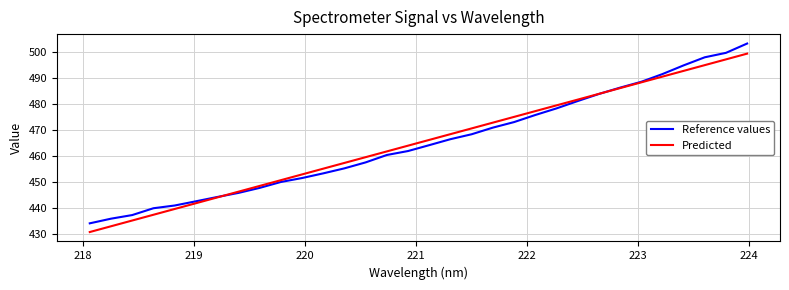

Rank the series by their maximum value, from highest to lowest.

Reference values, Predicted